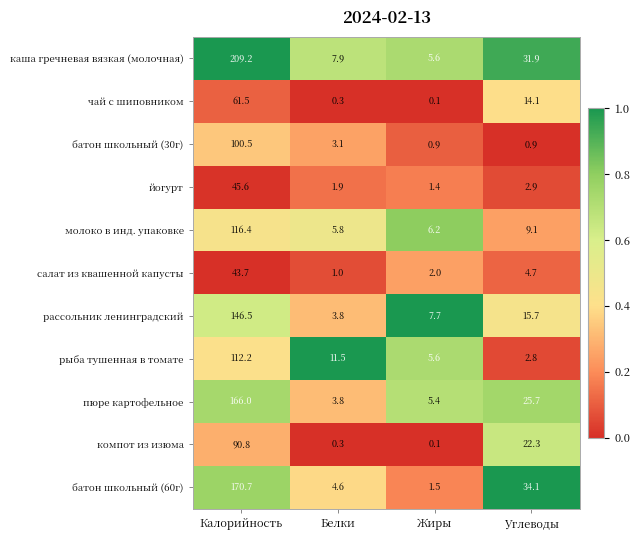

What is the minimum value for салат из квашенной капусты?

1.0